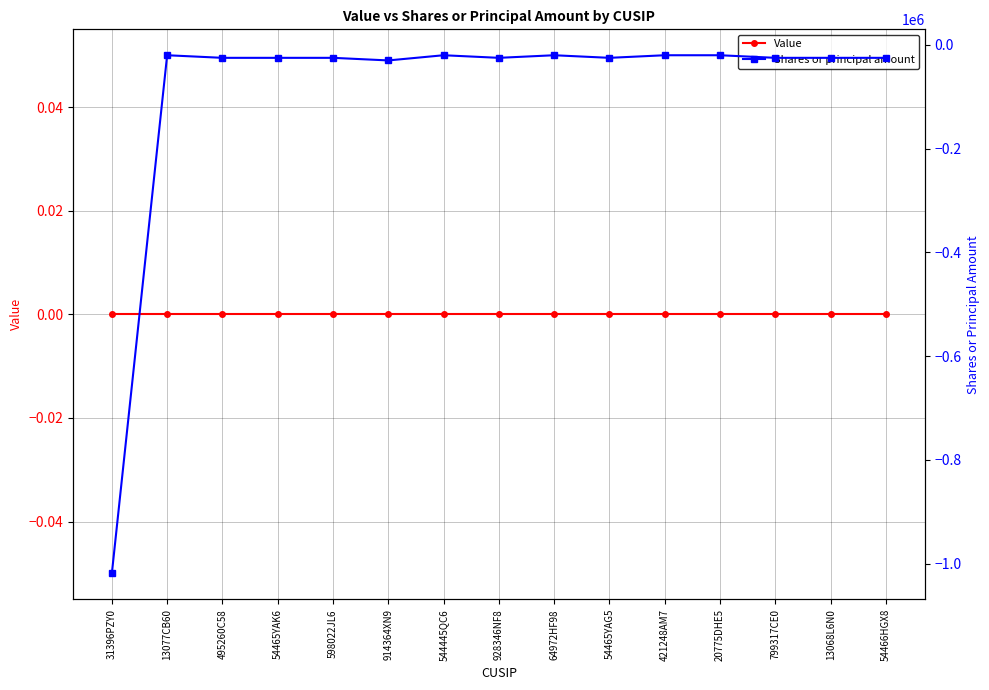

Reading left to right, transcribe all the data shown in this chart.

Value: 31396PZY0=0	13077CB60=0	495260C58=0	54465YAK6=0	598022JL6=0	914364XN9=0	544445QC6=0	928346NF8=0	64972HF98=0	54465YAG5=0	421248AM7=0	20775DHE5=0	799317CE0=0	13068L6N0=0	54466HGX8=0
Shares or principal amount: 31396PZY0=-1019100	13077CB60=-20000	495260C58=-25000	54465YAK6=-25000	598022JL6=-25000	914364XN9=-30000	544445QC6=-20000	928346NF8=-25000	64972HF98=-20000	54465YAG5=-25000	421248AM7=-20000	20775DHE5=-20000	799317CE0=-25000	13068L6N0=-25000	54466HGX8=-25000